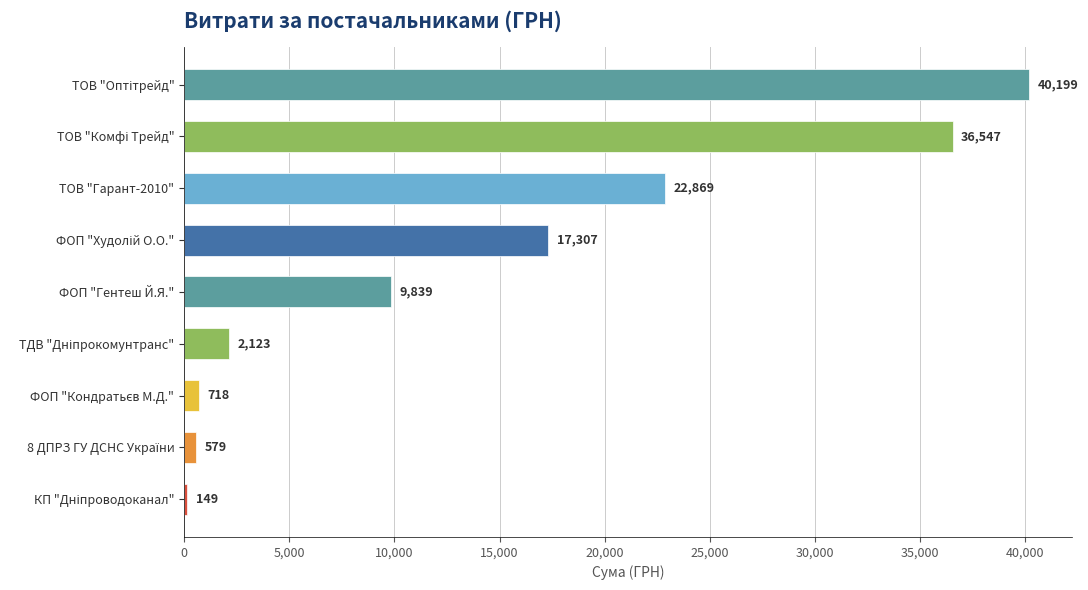

How many bars are there in total?

9